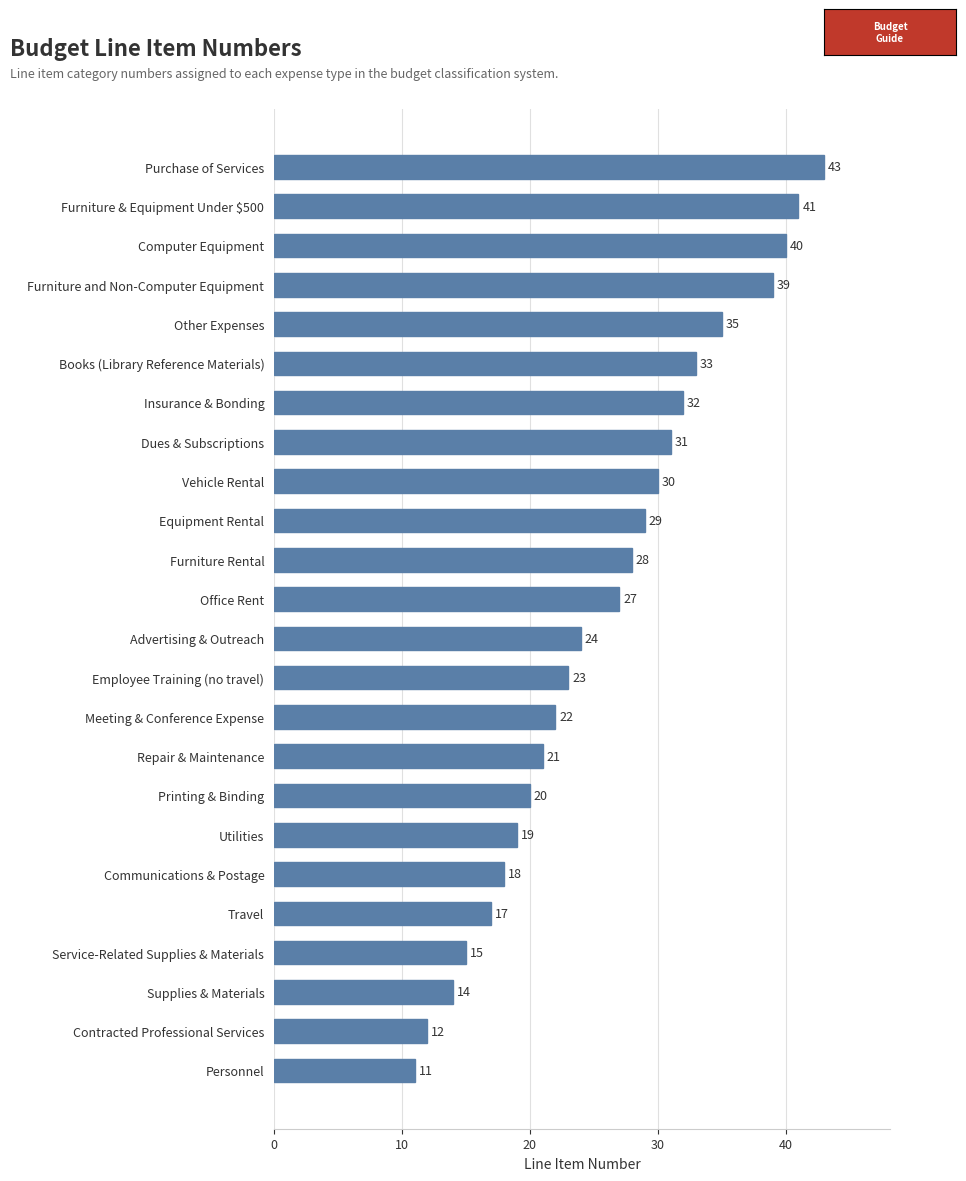

How many data points are less than 27?

12